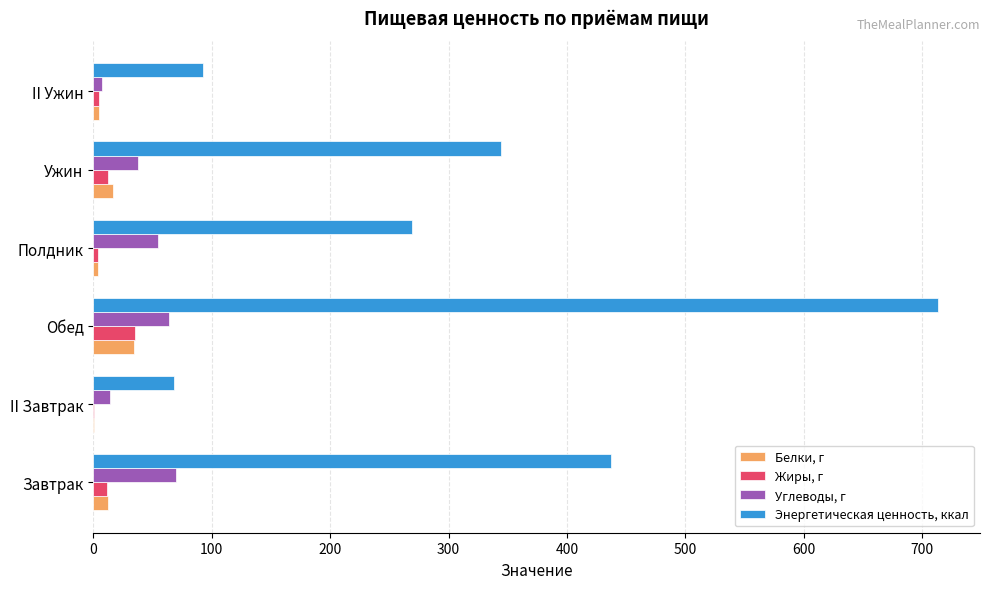

Is it true that Жиры, г equals 35.3 at Обед?

True